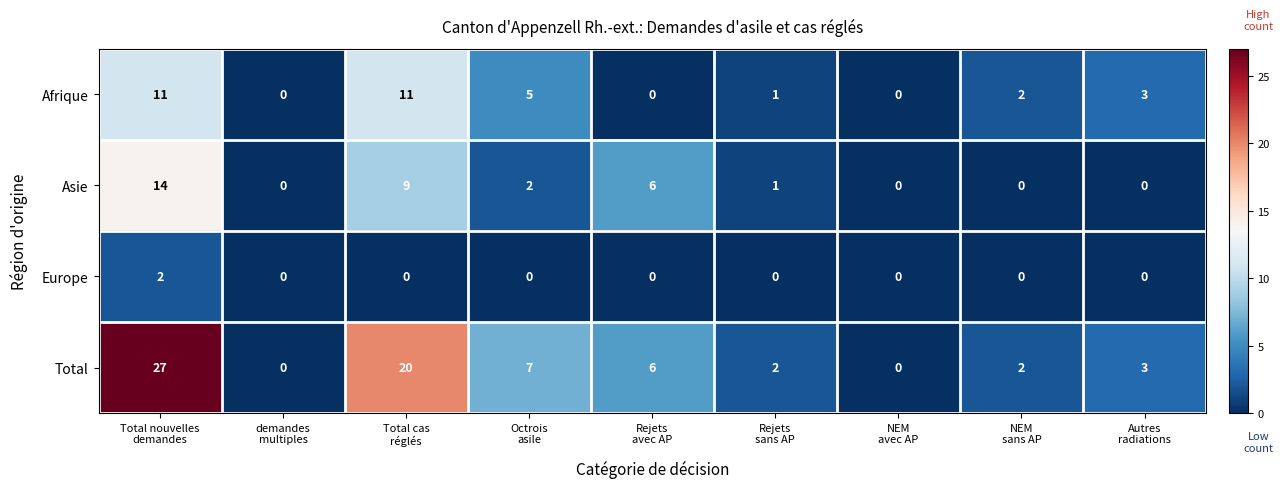

Which series changed the most between Total nouvelles
demandes and Autres
radiations?

Total